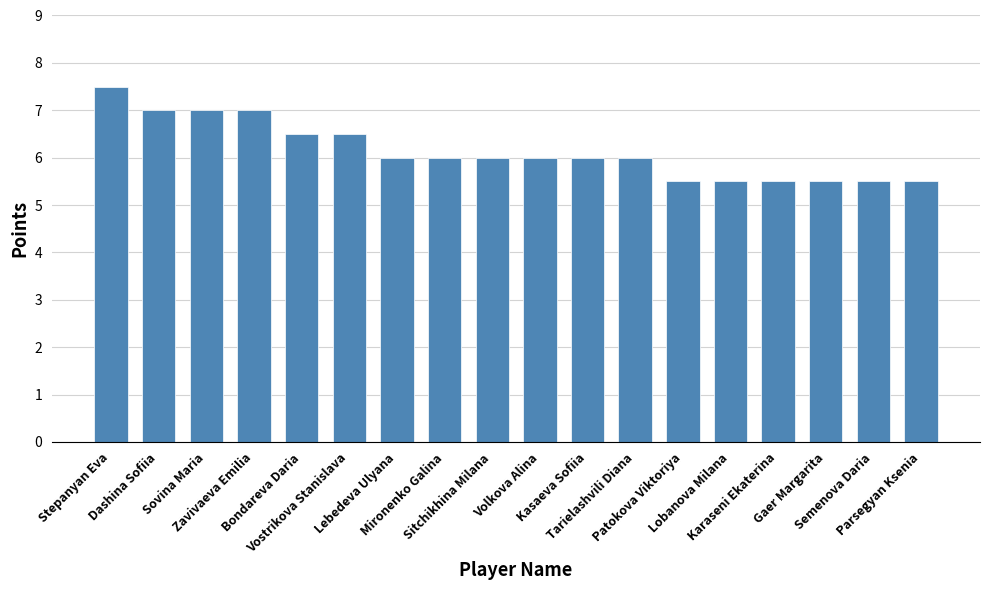

What is the maximum value shown in the chart?

7.5